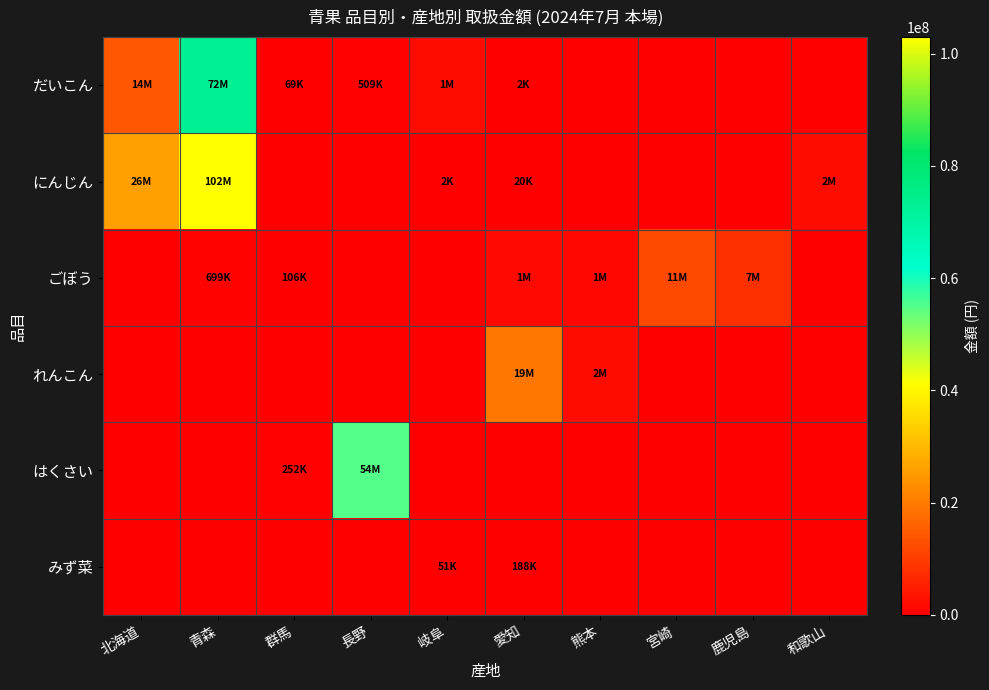

Which series has the largest total across all categories?

にんじん